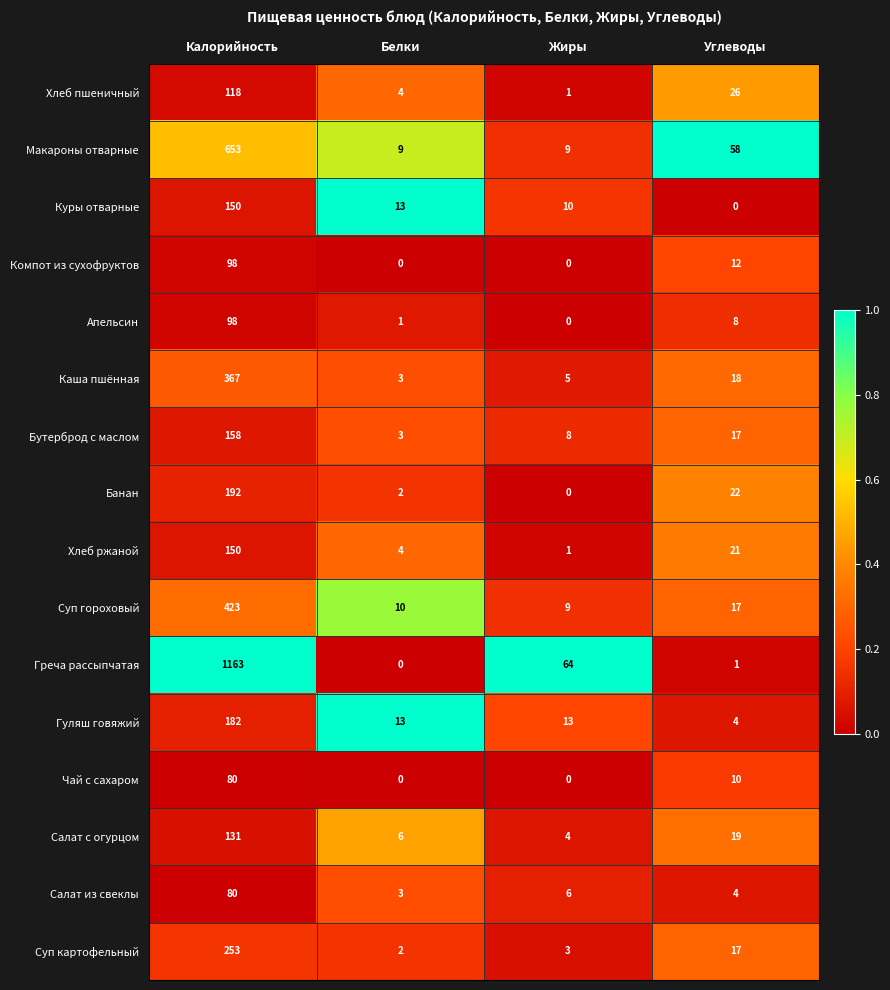

The value of Греча рассыпчатая at Углеводы is 0. True or false?

False